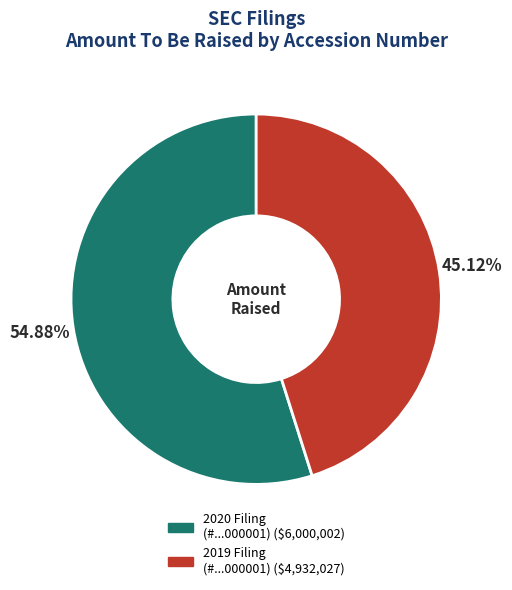

How many segments does this pie chart have?

2